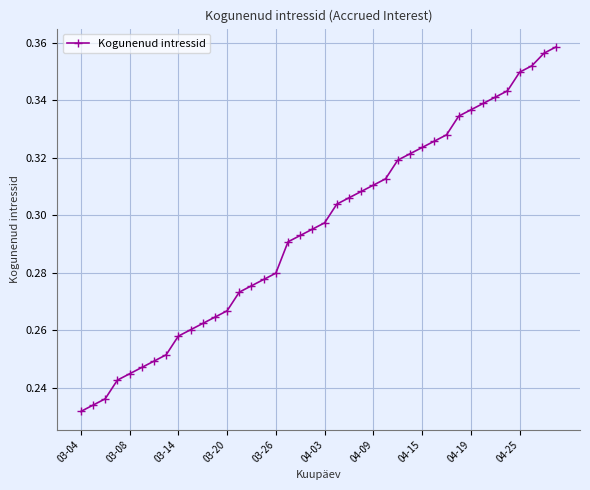

Which label corresponds to the smallest value in the chart?

03-04